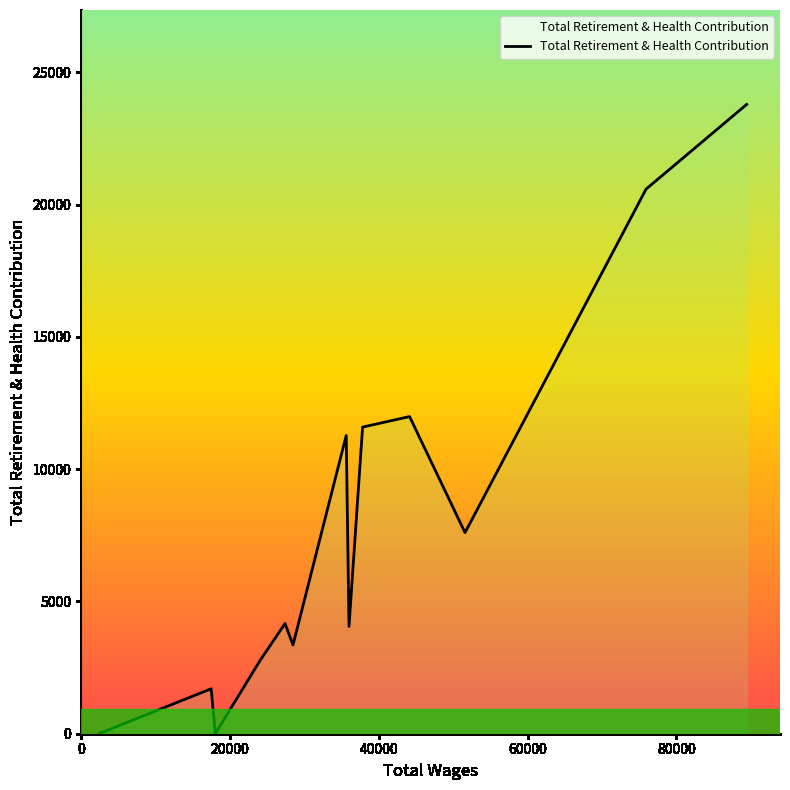

What is the difference between the maximum and minimum values?

23789